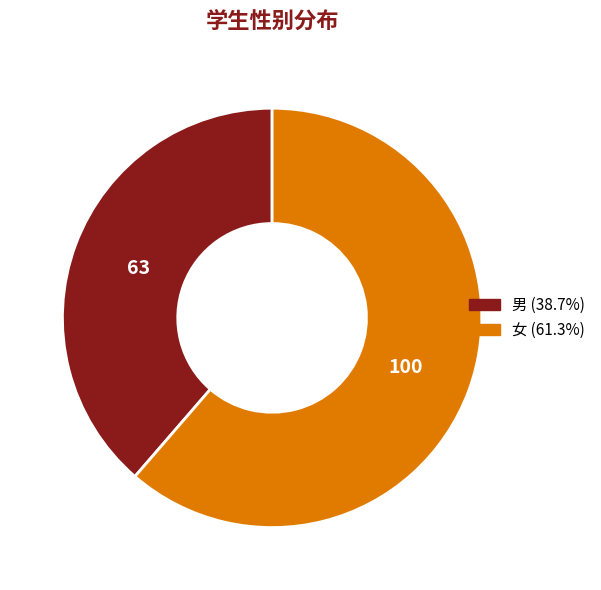

True or false: 女 accounts for 61% of the total.

True